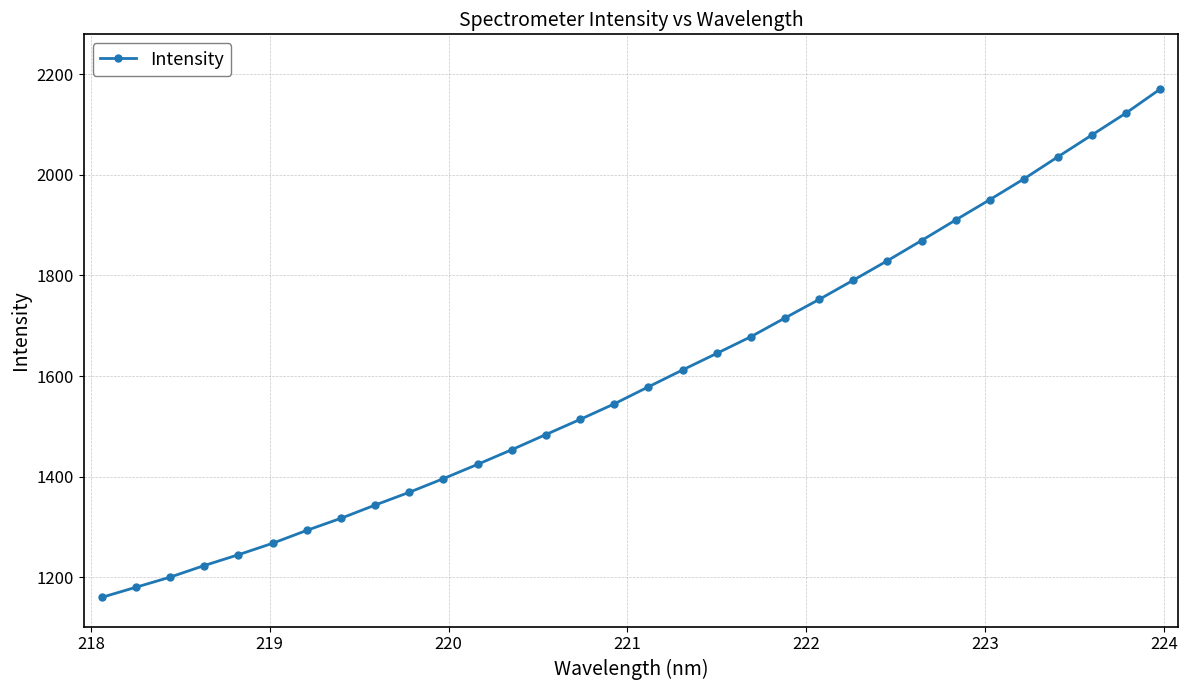

What is the difference between the second highest and second lowest values?

943.9